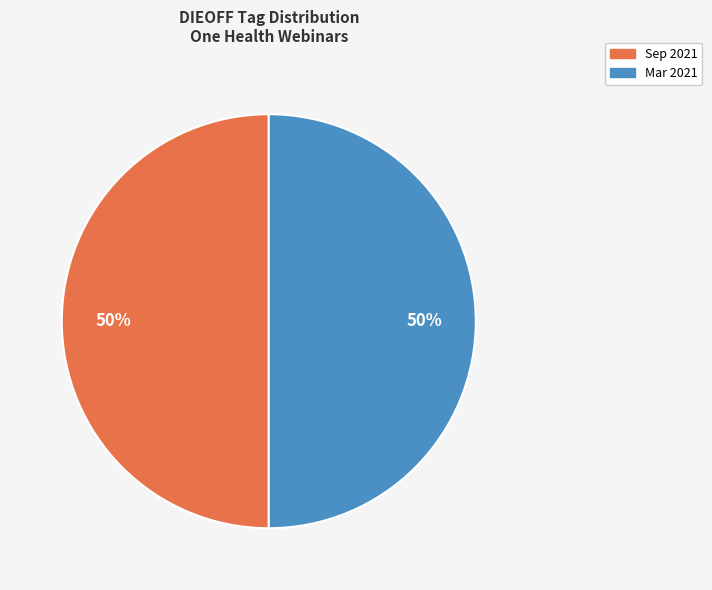

How many slices are in this pie chart?

2